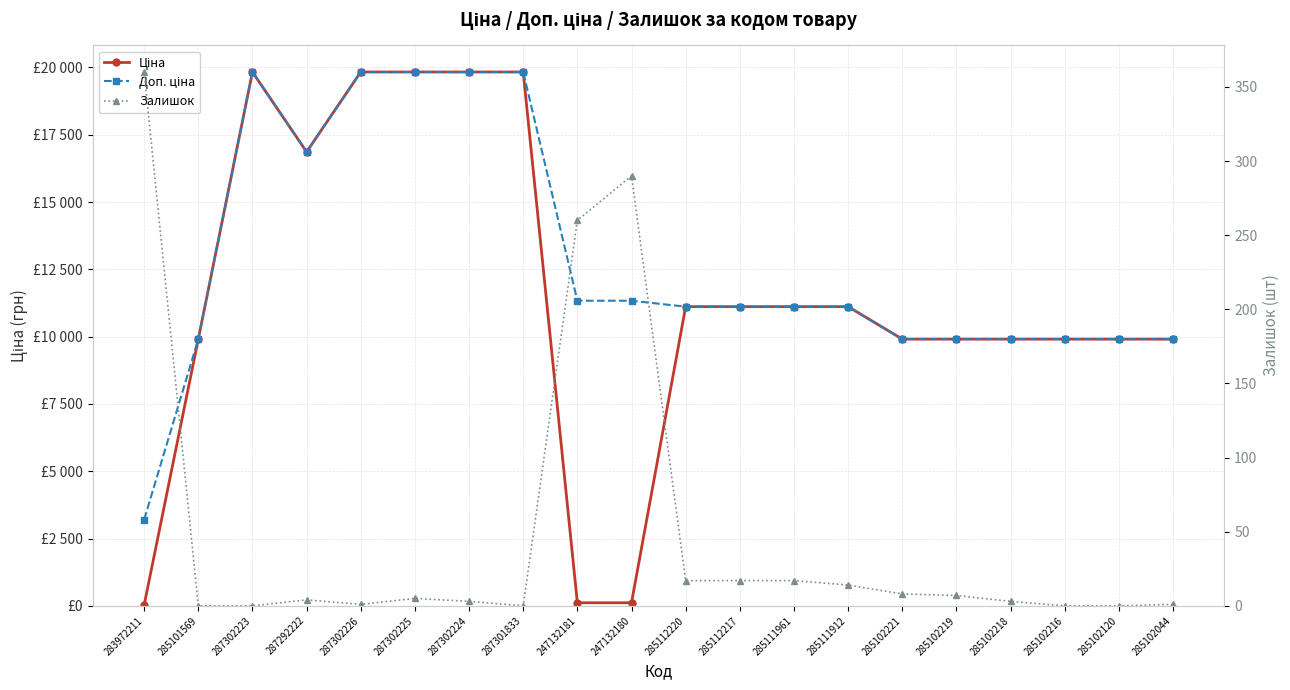

What is the difference between the second highest and second lowest values in the Доп. ціна series?

9922.6